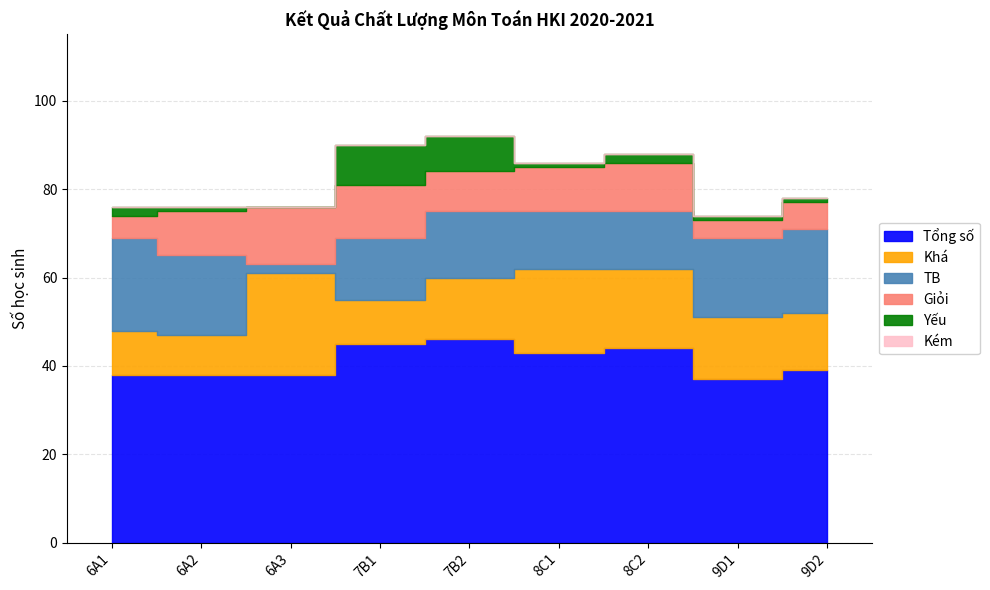

What is the value of the Tổng số point at the 5th from the left?

46